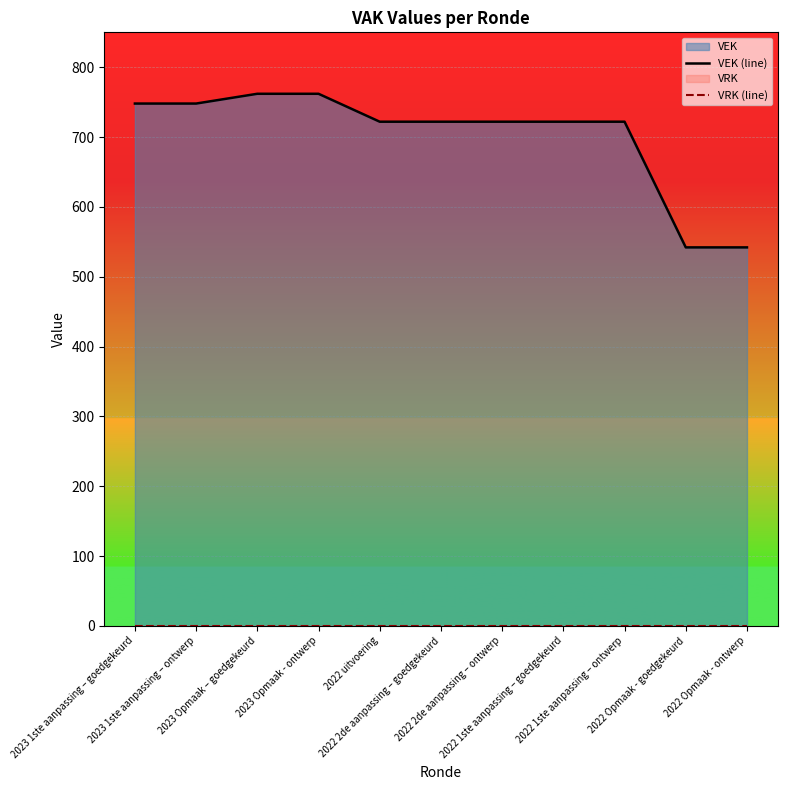

What is the label of the 2nd point from the left?

2023 1ste aanpassing – ontwerp